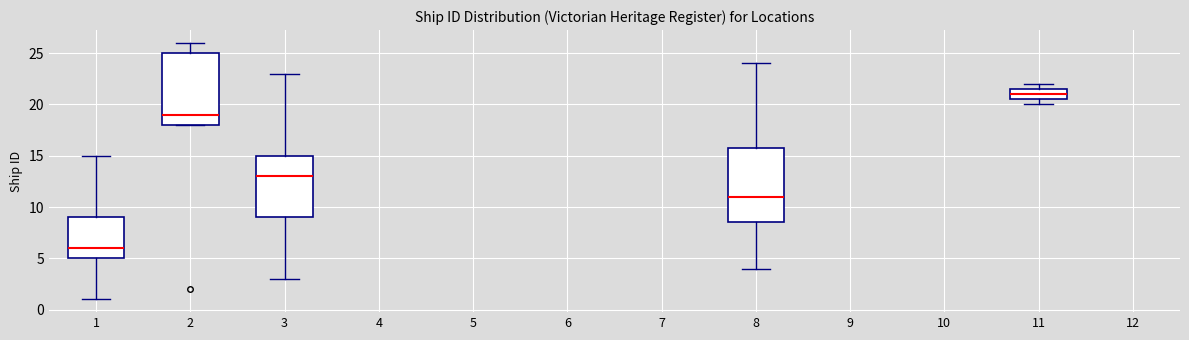

Reading left to right, transcribe this box plot: for each box, give where its median line is, the range the box spans, and where its two whiskers end, as read against the y-axis. The values are not printed on the chart, so give them approximately, as read against the axis.

1: median 6.0, box 5.0 to 9.0, whiskers 1.0 to 15.0
2: median 19.0, box 18.0 to 25.0, whiskers 18.0 to 26.0
3: median 13.0, box 9.0 to 15.0, whiskers 3.0 to 23.0
8: median 11.0, box 8.5 to 16.0, whiskers 4.0 to 24.0
11: median 21.0, box 20.5 to 21.5, whiskers 20.0 to 22.0